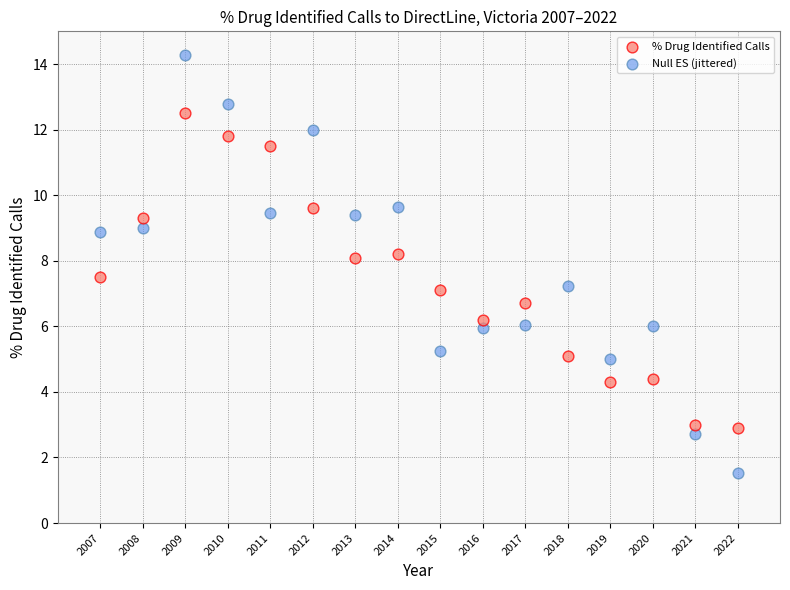

Which series contains the highest Y value?

Null ES (jittered)